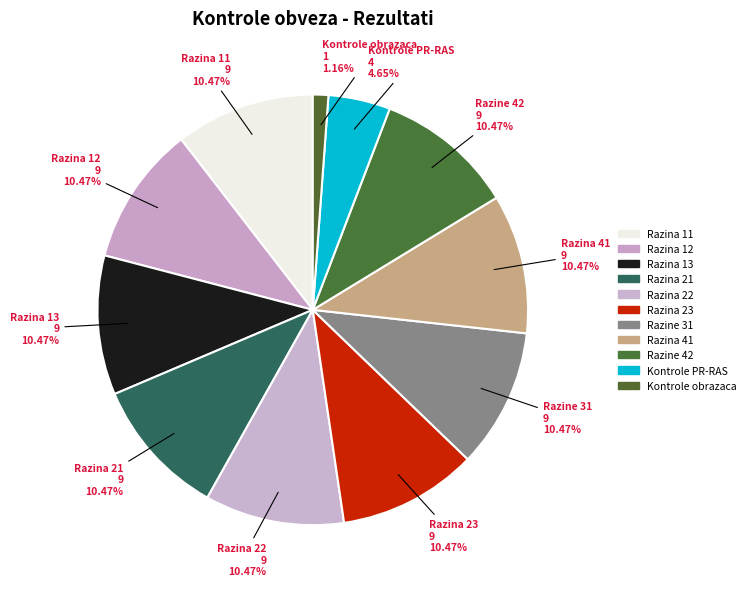

How many slices are in this pie chart?

11